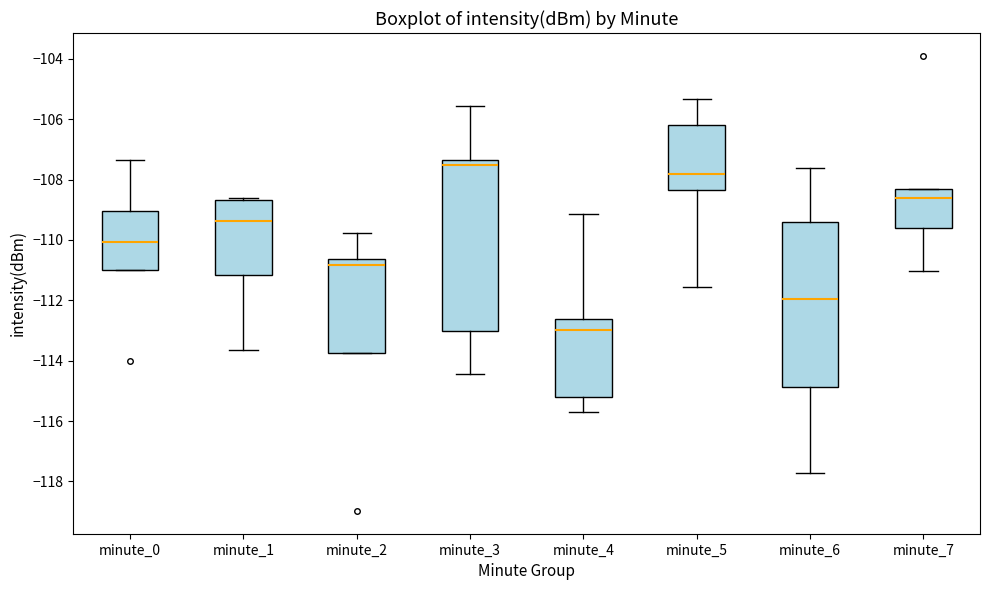

Reading left to right, read every box against the y-axis: the position of its median line, the range the box covers, and the ends of its whiskers. The values are not printed on the chart, so give them approximately, as read against the axis.

minute_0: median -110.0, box -111.0 to -109.0, whiskers -111.0 to -107.4
minute_1: median -109.4, box -111.2 to -108.6, whiskers -113.6 to -108.6 (just above the box's upper edge)
minute_2: median -110.8, box -113.8 to -110.6, whiskers -113.8 to -109.8
minute_3: median -107.6, box -113.0 to -107.4, whiskers -114.4 to -105.6
minute_4: median -113.0, box -115.2 to -112.6, whiskers -115.6 to -109.2
minute_5: median -107.8, box -108.4 to -106.2, whiskers -111.6 to -105.4
minute_6: median -112.0, box -114.8 to -109.4, whiskers -117.8 to -107.6
minute_7: median -108.6, box -109.6 to -108.4, whiskers -111.0 to -108.4